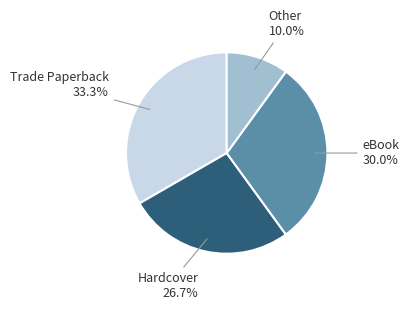

Which slice is the largest?

Trade Paperback